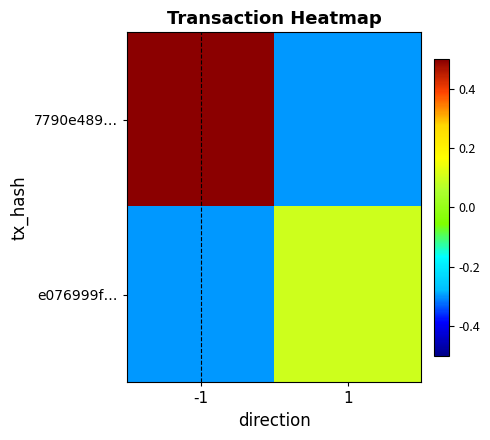

What is the maximum value shown in the chart?

0.5